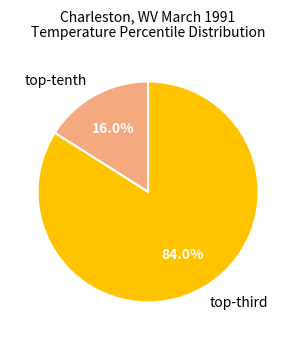

Which category accounts for the majority?

top-third